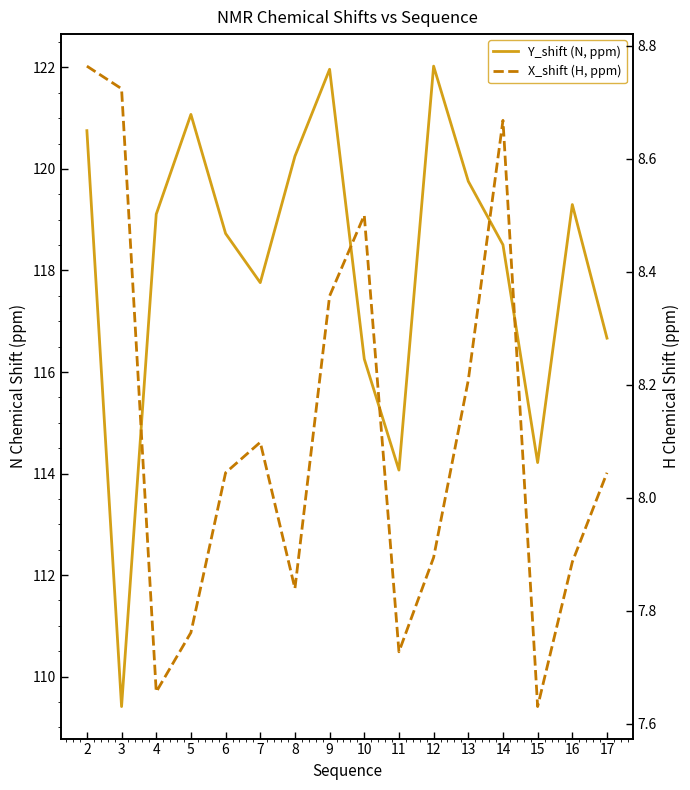

Which series has the largest total across all categories?

Y_shift (N, ppm)